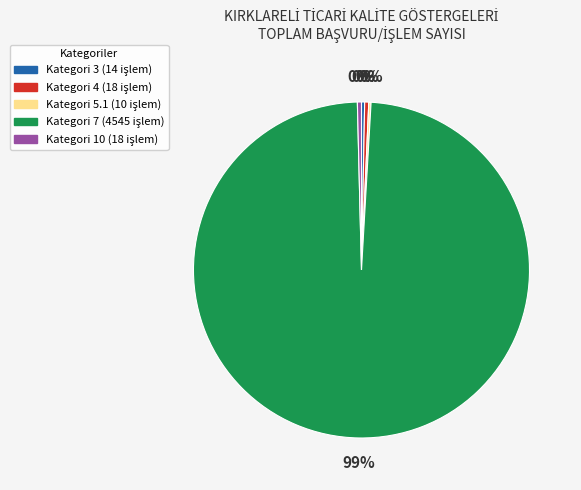

Is there a majority slice in this chart?

Yes